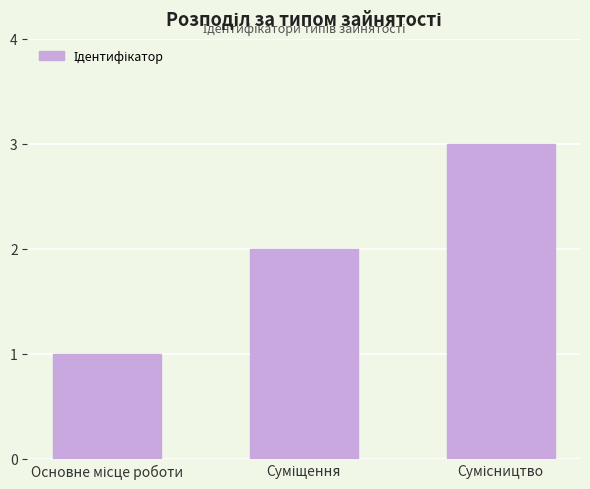

What is the maximum value shown in the chart?

3